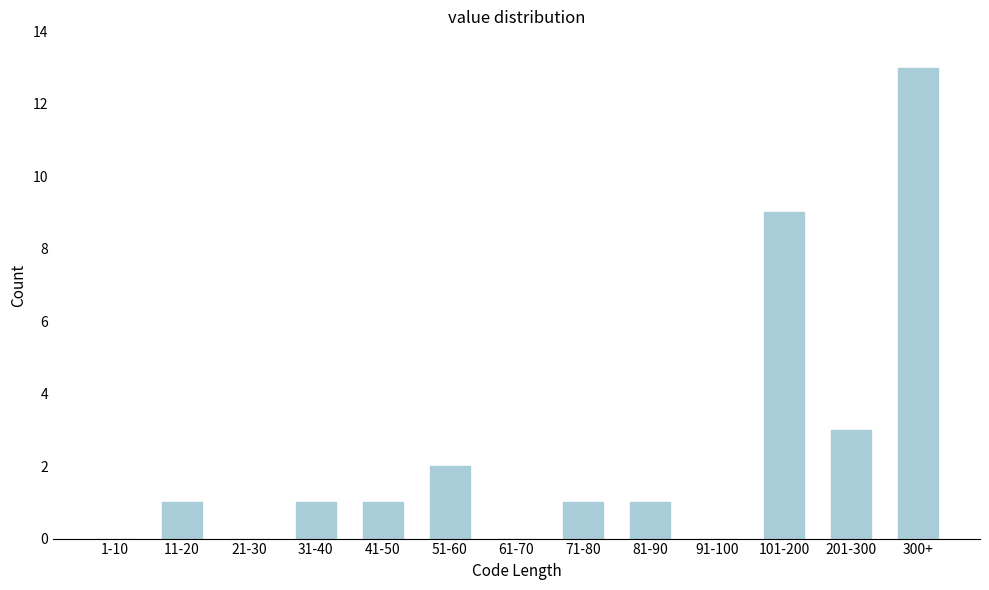

Reading left to right, what are all the values shown in this chart?

1-10=0	11-20=1	21-30=0	31-40=1	41-50=1	51-60=2	61-70=0	71-80=1	81-90=1	91-100=0	101-200=9	201-300=3	300+=13